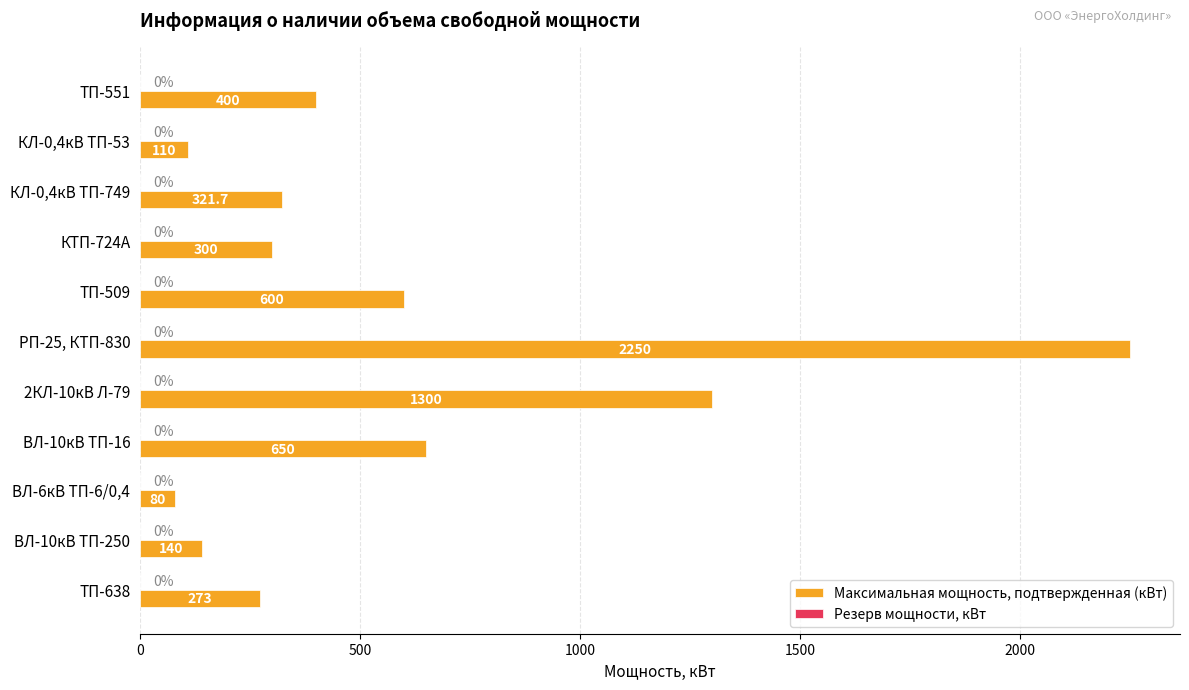

What is the maximum value shown in the chart?

2250.0